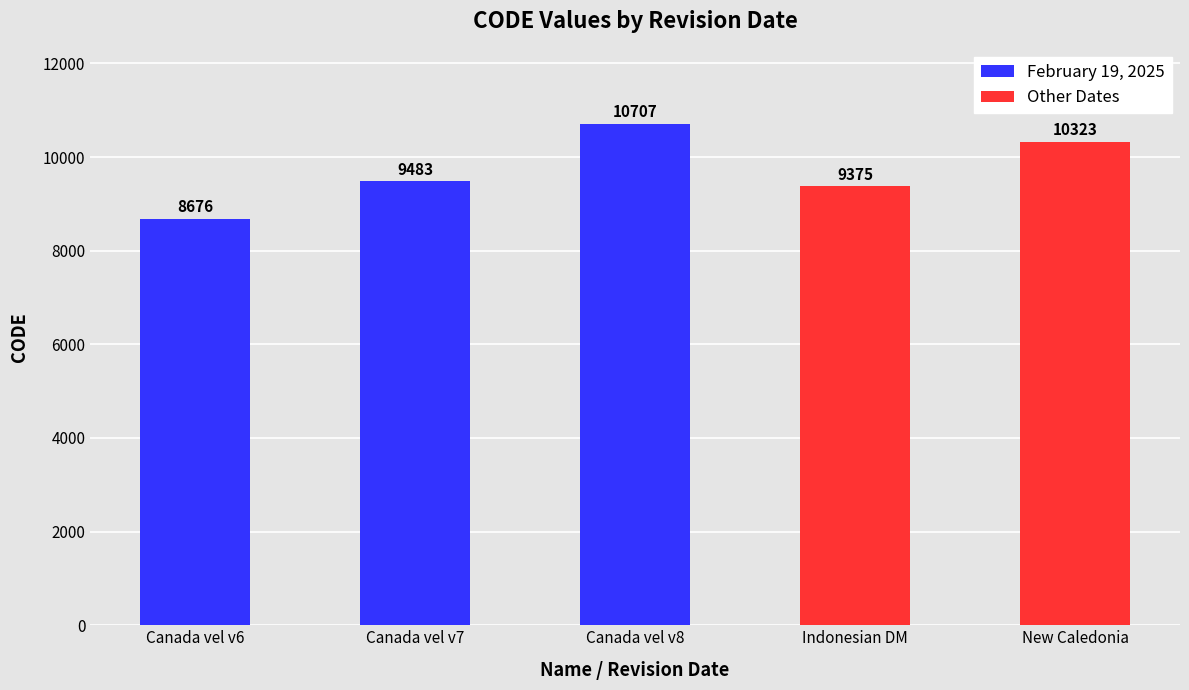

Which label corresponds to the largest value in the chart?

Canada vel v8